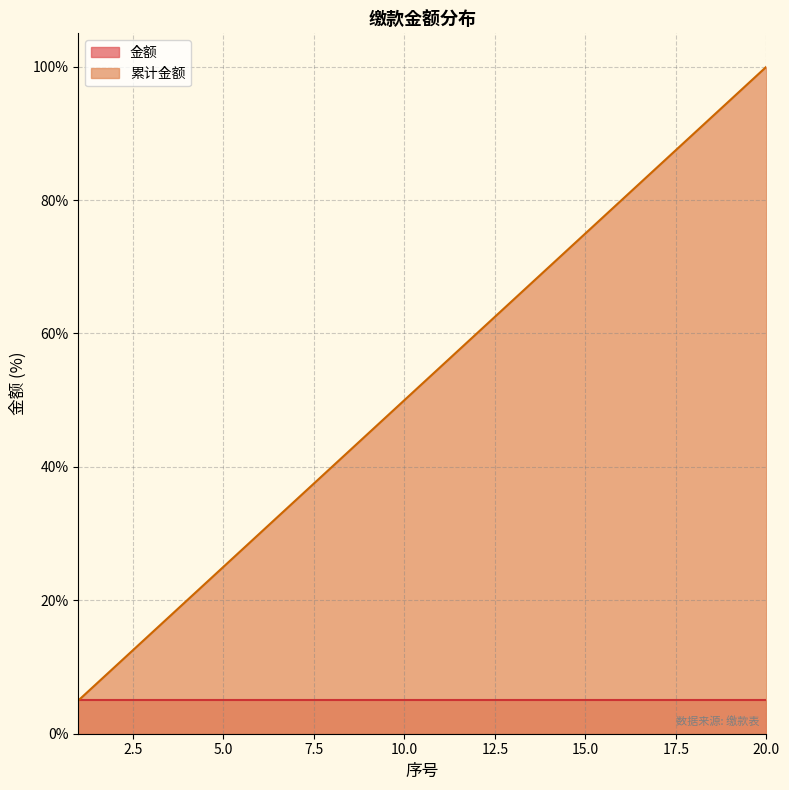

How many data points are above 55?

10